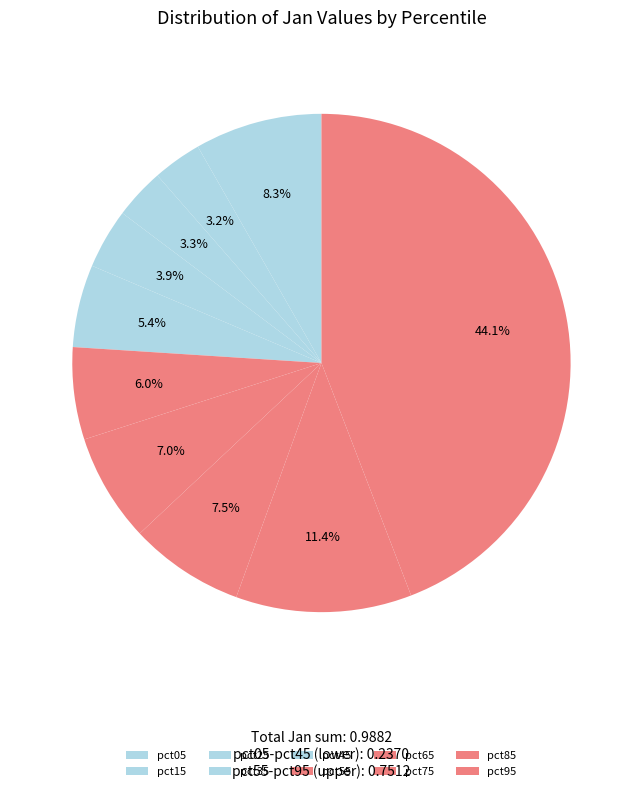

How many segments does this pie chart have?

10